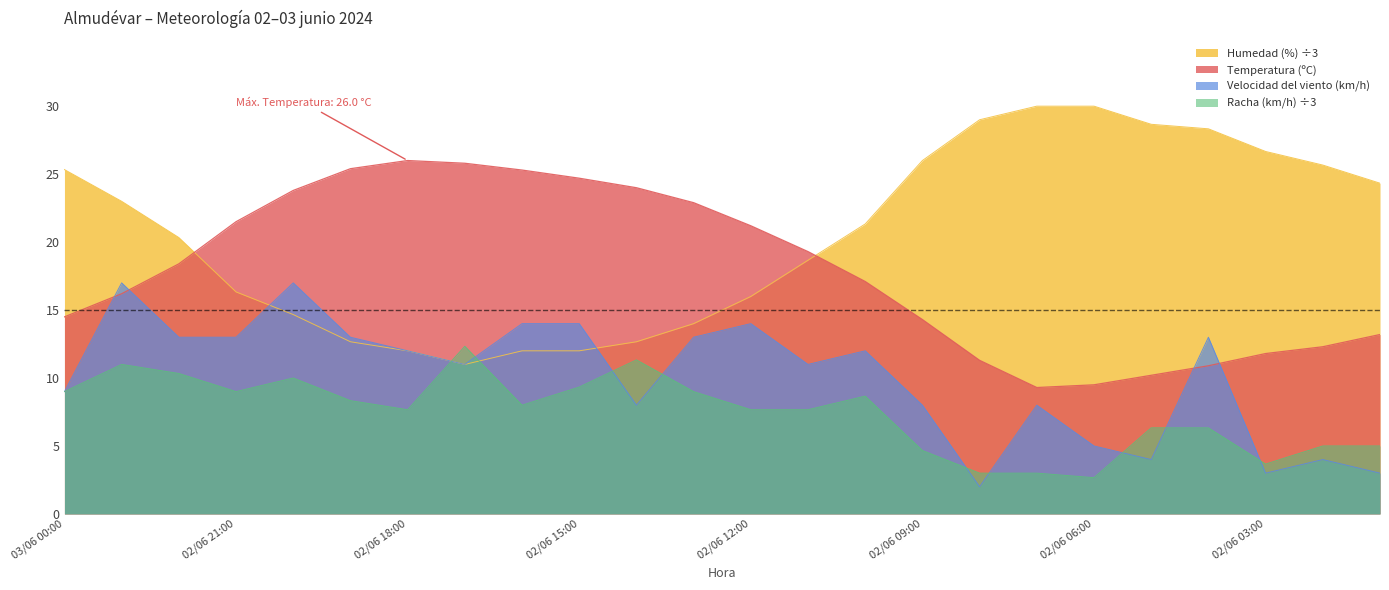

What are all the series names shown in the legend?

Humedad (%) ÷3, Temperatura (ºC), Velocidad del viento (km/h), Racha (km/h) ÷3